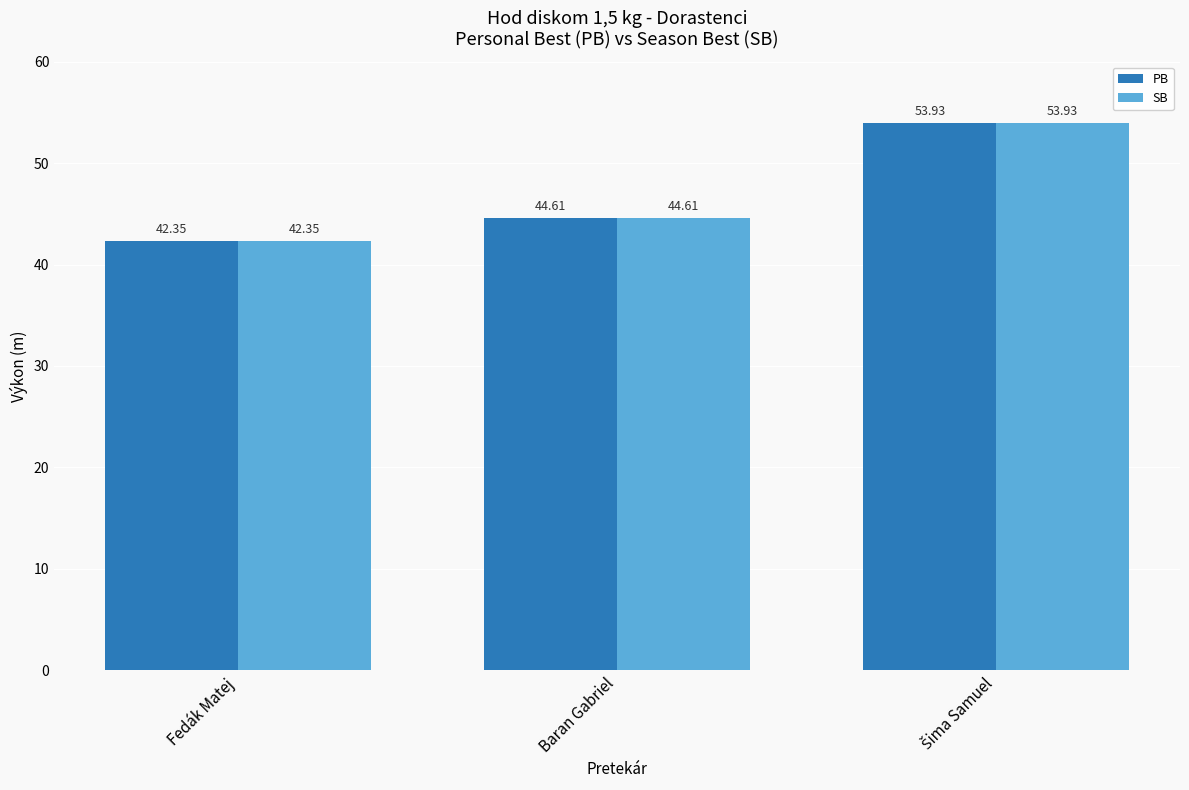

How many bars are there in total?

6